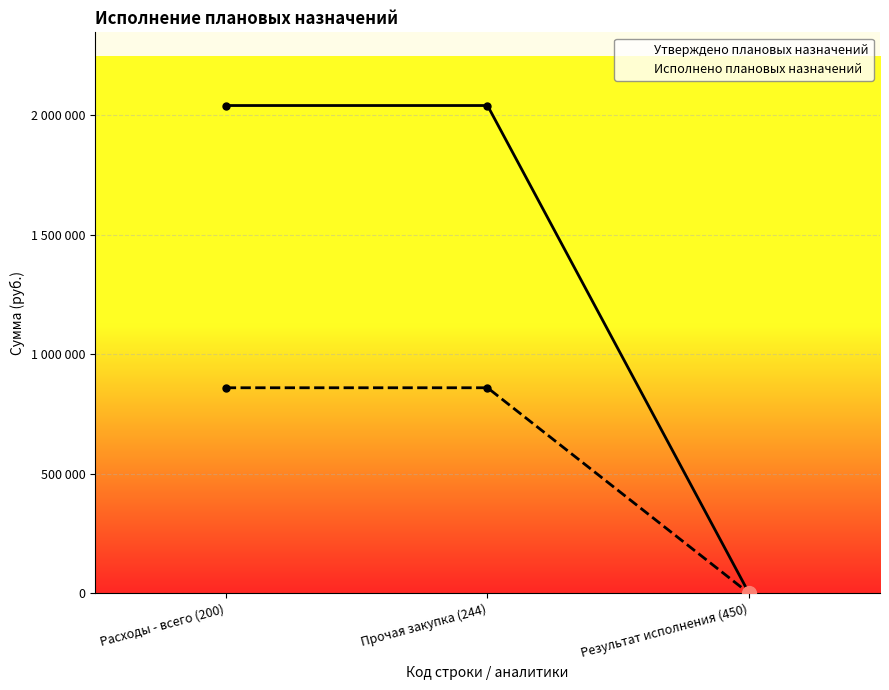

True or false: Утверждено плановых назначений has a value of 2040000 at Расходы - всего (200).

True